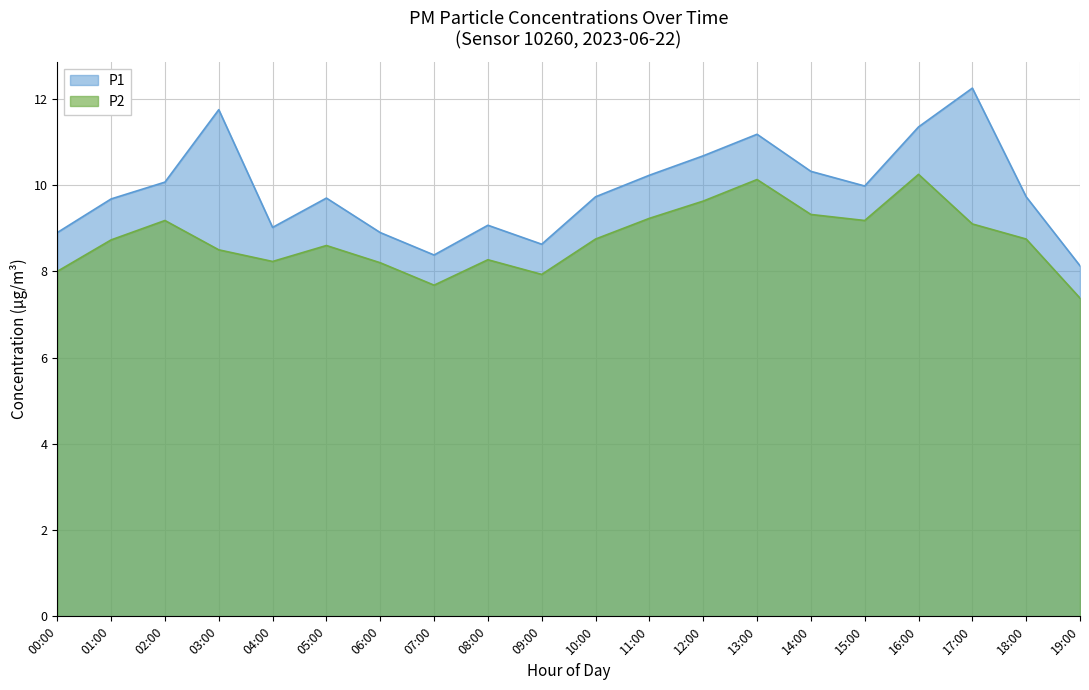

What is the sum of all P1 values?

197.7